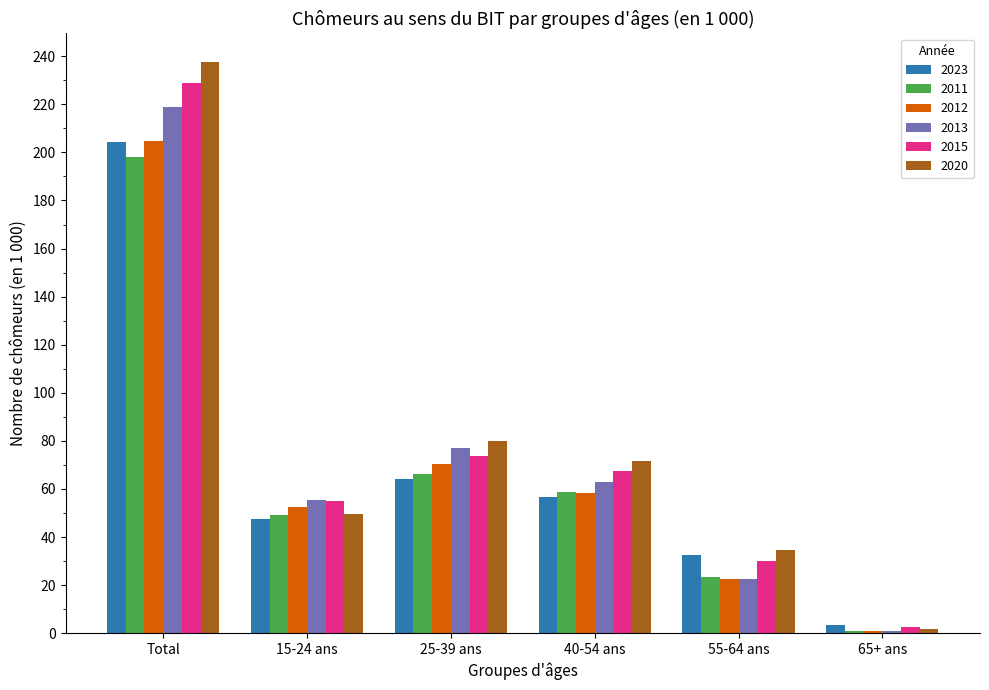

Reading left to right, transcribe all the data shown in this chart.

2023: 204.4	47.6	64.2	56.7	32.3	3.5
2011: 198.3	49.1	66.2	58.6	23.4	1.0
2012: 204.6	52.4	70.2	58.3	22.7	1.1
2013: 218.9	55.3	77.1	62.7	22.7	1.1
2015: 228.9	55.1	73.7	67.4	29.9	2.7
2020: 237.6	49.4	79.9	71.8	34.7	1.9